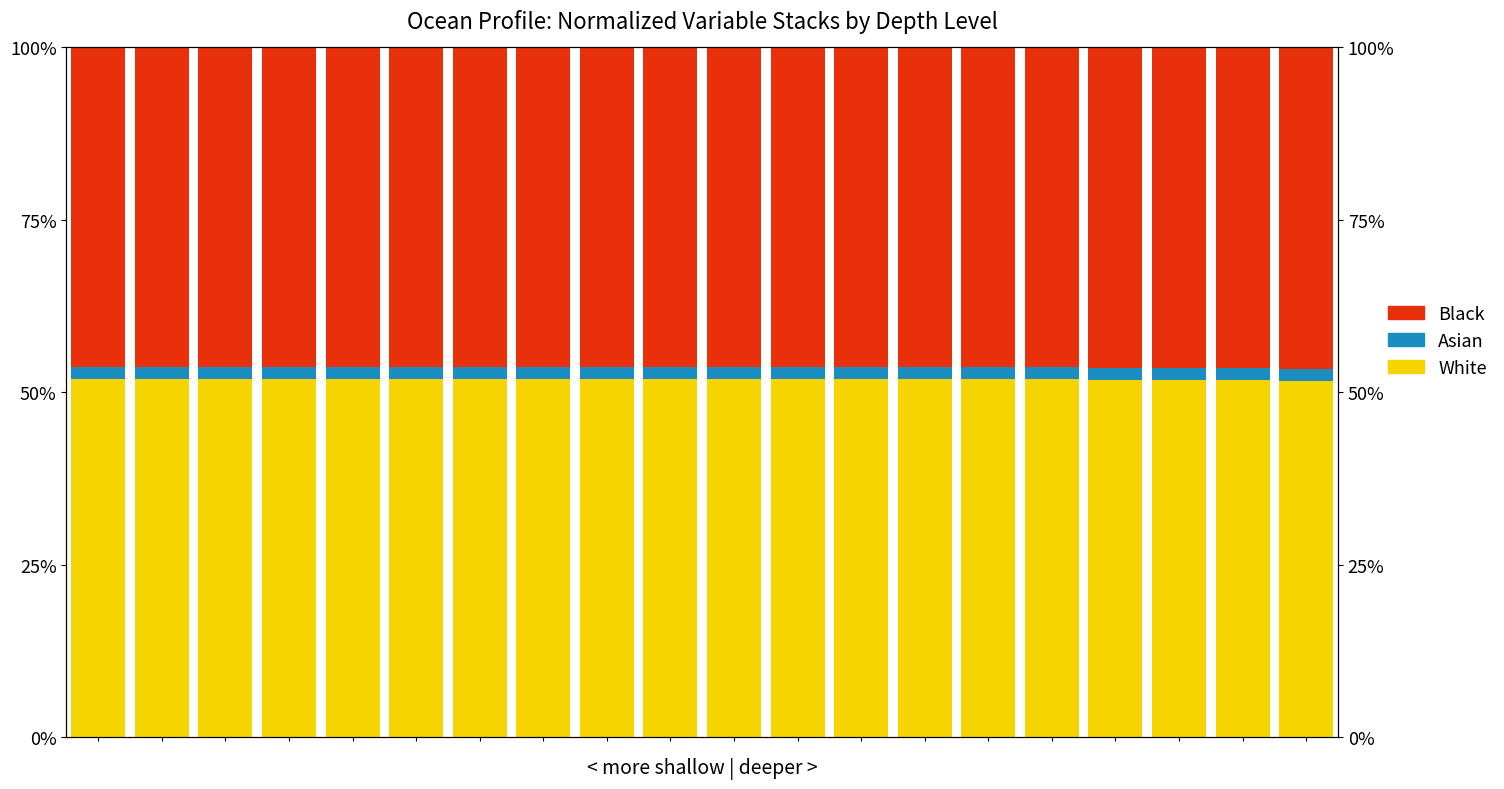

Which category has the lowest value across all series?

6